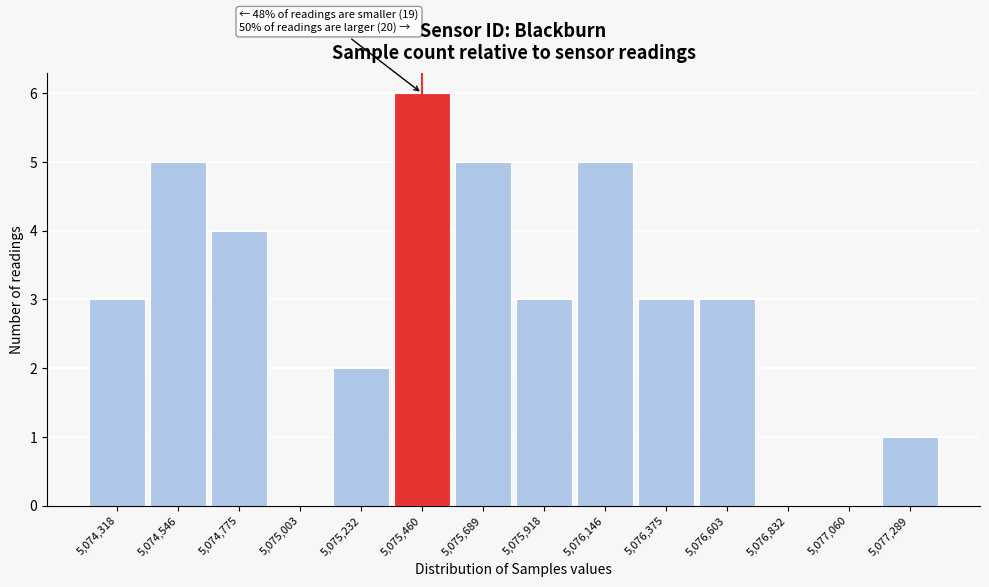

Reading left to right, list all the values displayed in this chart.

5,074,318=3	5,074,546=5	5,074,775=4	5,075,003=0	5,075,232=2	5,075,460=6	5,075,689=5	5,075,918=3	5,076,146=5	5,076,375=3	5,076,603=3	5,076,832=0	5,077,060=0	5,077,289=1